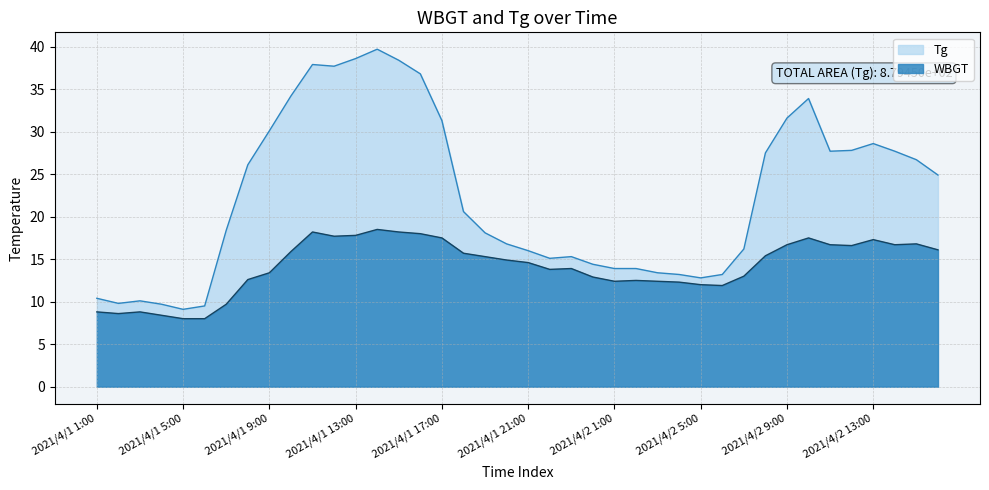

How many lines are shown in the chart?

2